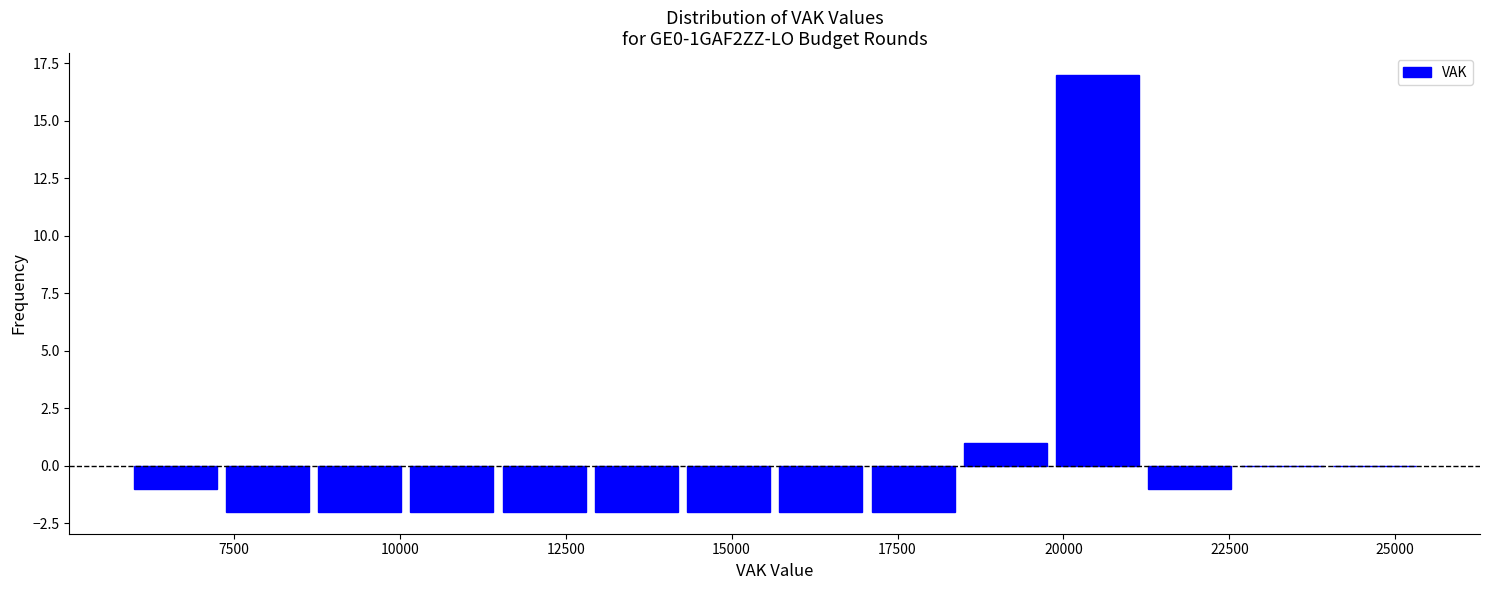

Around what value on the x-axis is the tallest bar? Give the approximate position of its centre, as read against the axis.

20500